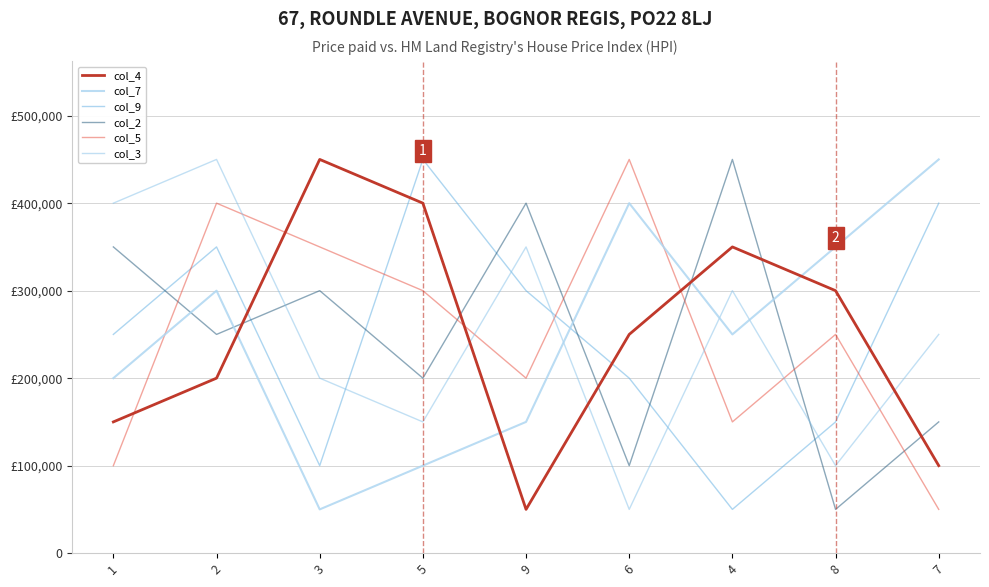

Does the chart have visible grid lines?

Yes